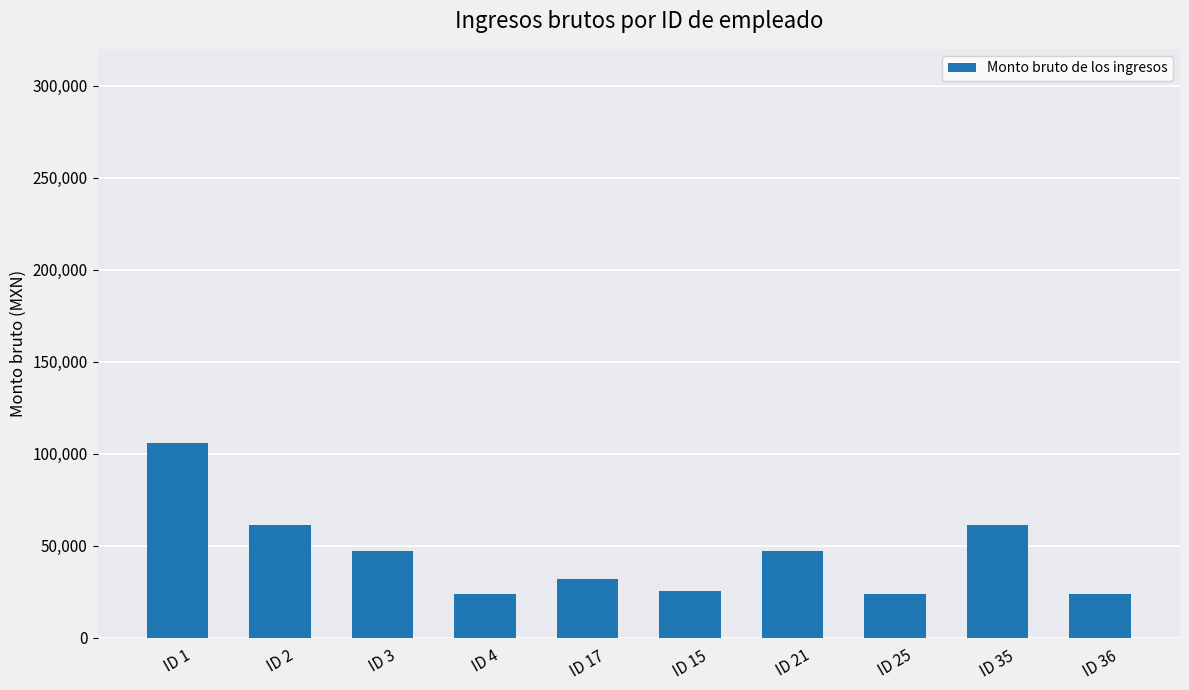

Which label corresponds to the largest value in the chart?

ID 1